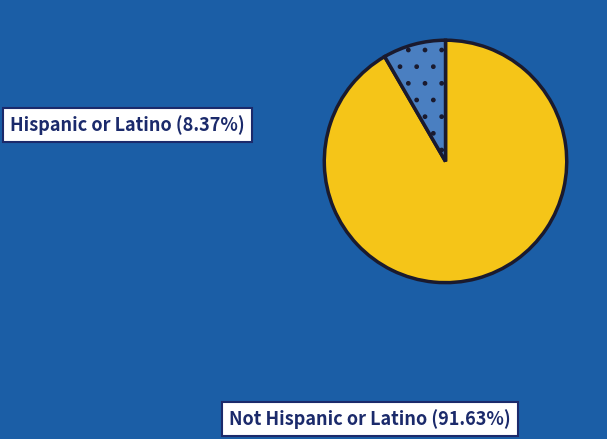

Approximately how many times larger is the value at Not Hispanic or Latino compared to Hispanic or Latino?

10.9